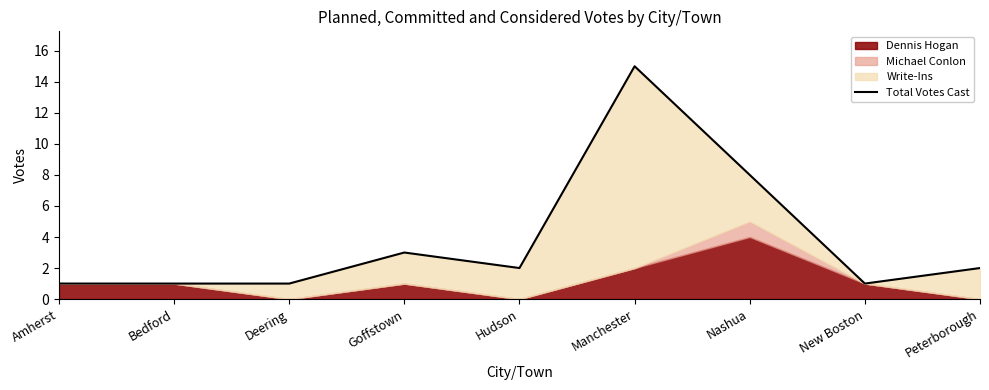

How many points are lower than both their immediate neighbors (excluding endpoints)?

2